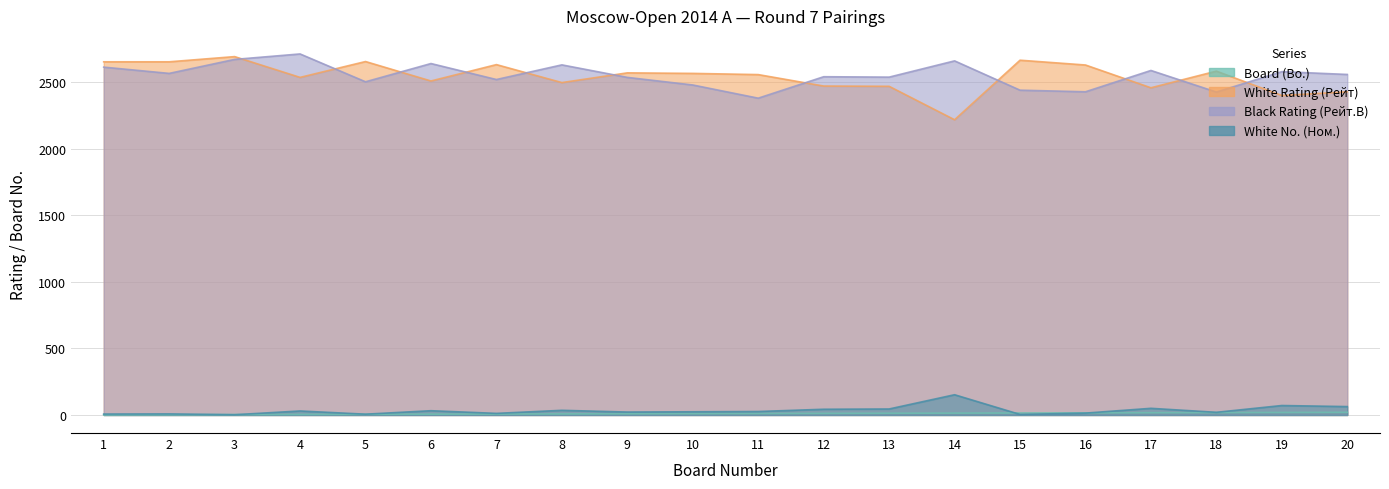

The value of Board (Bo.) at 16 is 16. True or false?

True